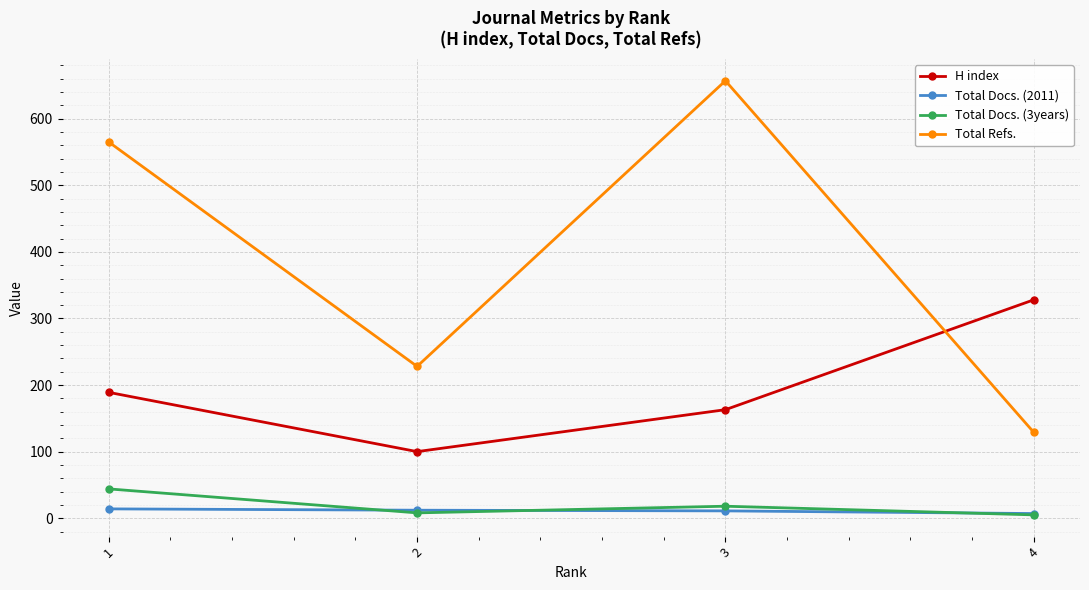

True or false: Total Refs. and Total Docs. (3years) cross at least once.

False